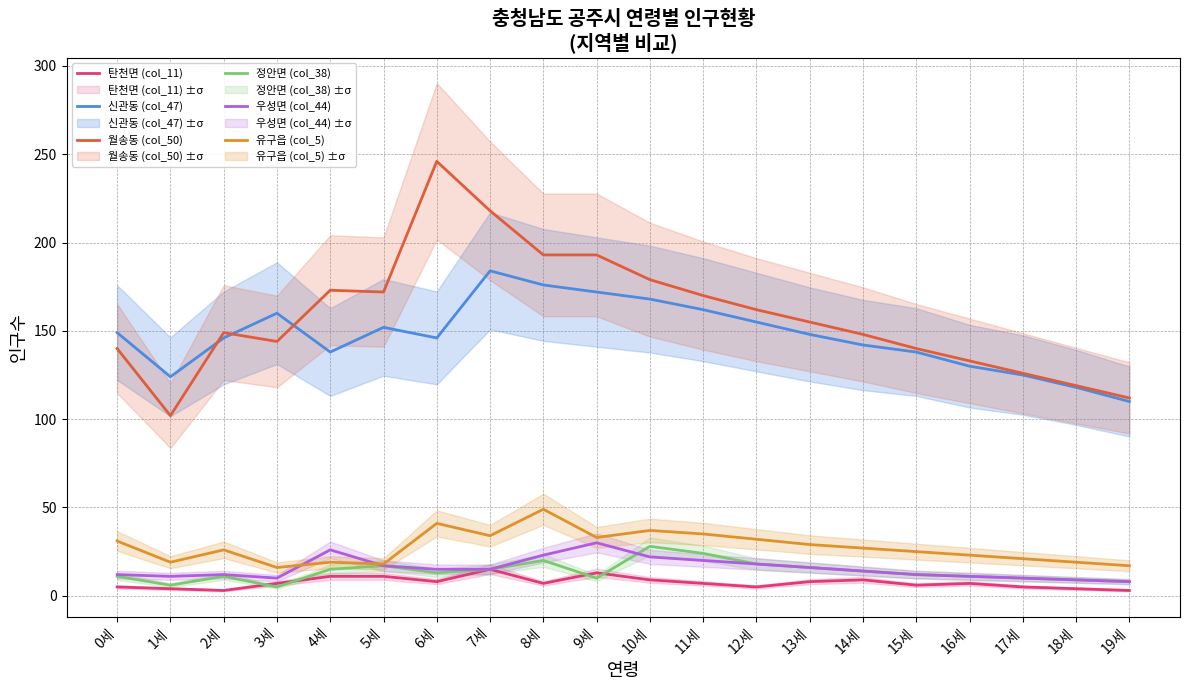

What are all the series names shown in the legend?

탄천면 (col_11), 신관동 (col_47), 월송동 (col_50), 정안면 (col_38), 우성면 (col_44), 유구읍 (col_5)